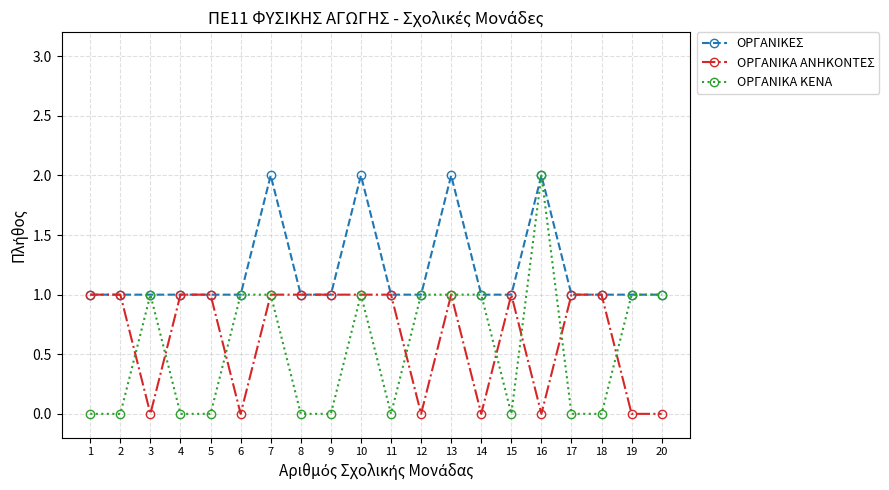

Is this an area chart (filled region under the line)?

No